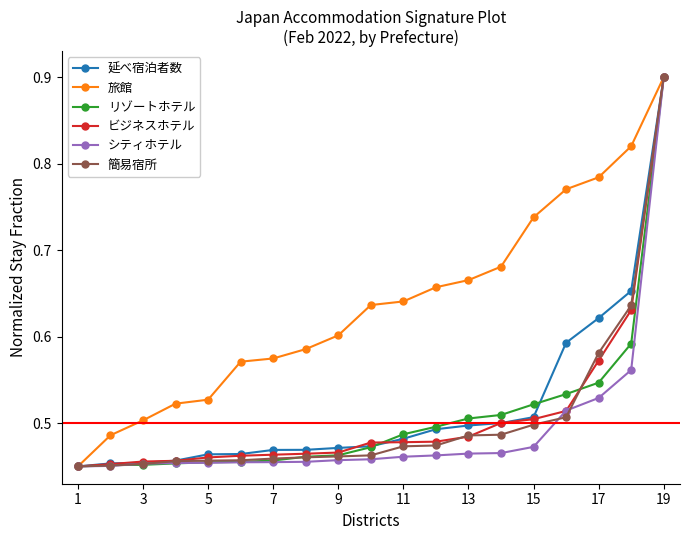

Which series has the largest total across all categories?

旅館